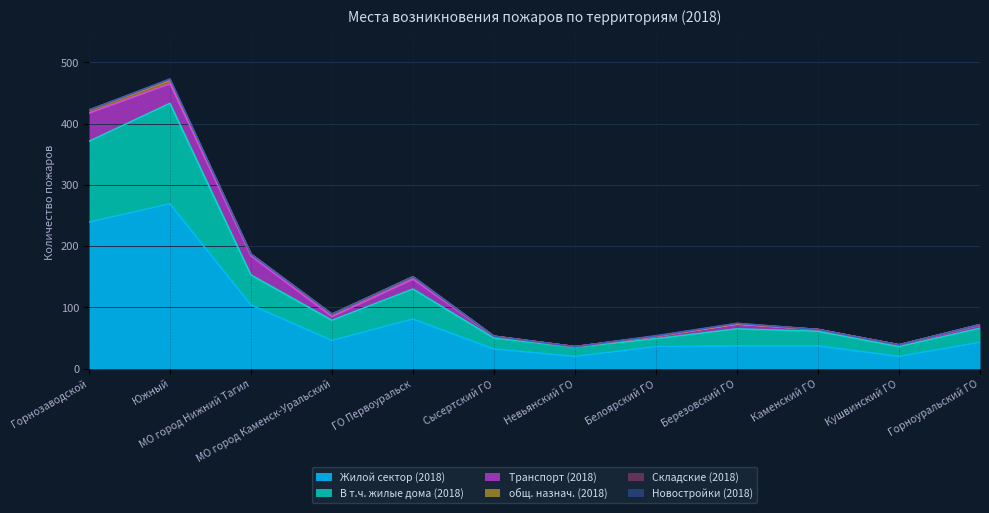

Where does the Жилой сектор (2018) series first go above 43?

Горнозаводской